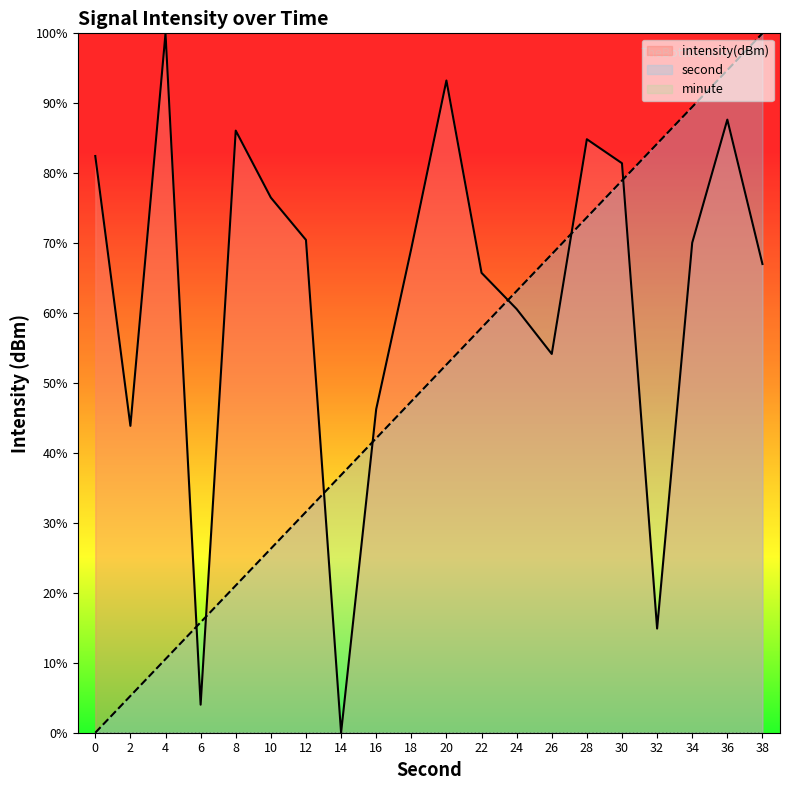

What is the maximum value for second?

100.0